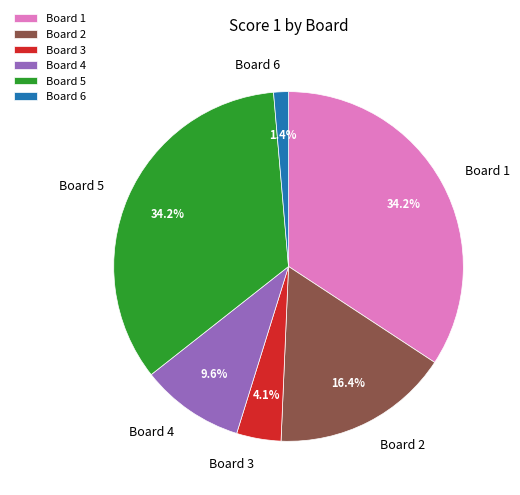

Approximately how many times larger is the value at Board 5 compared to Board 3?

8.3